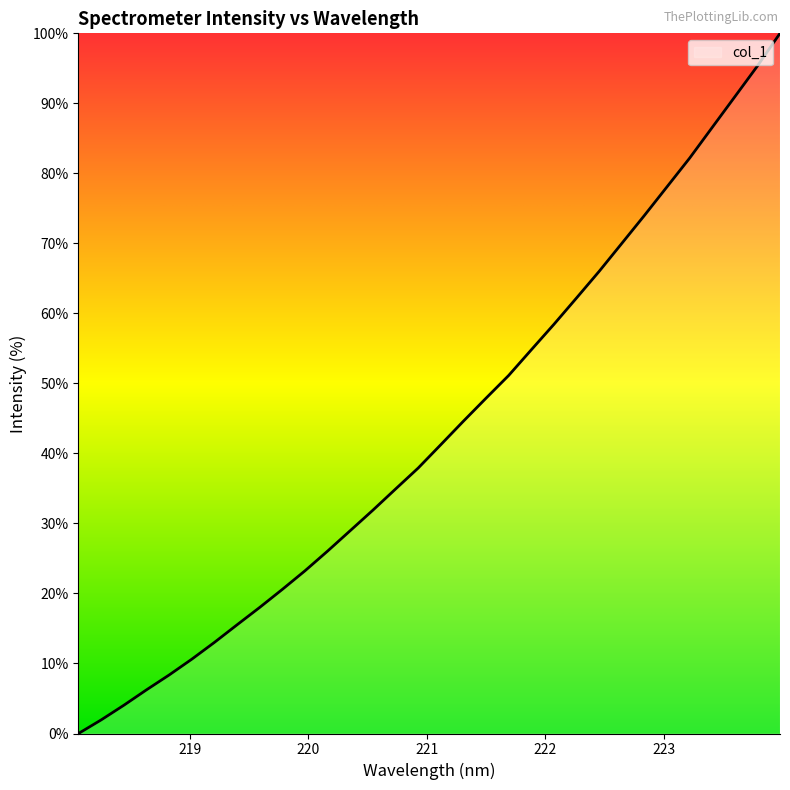

What is the greatest value displayed?

100.0